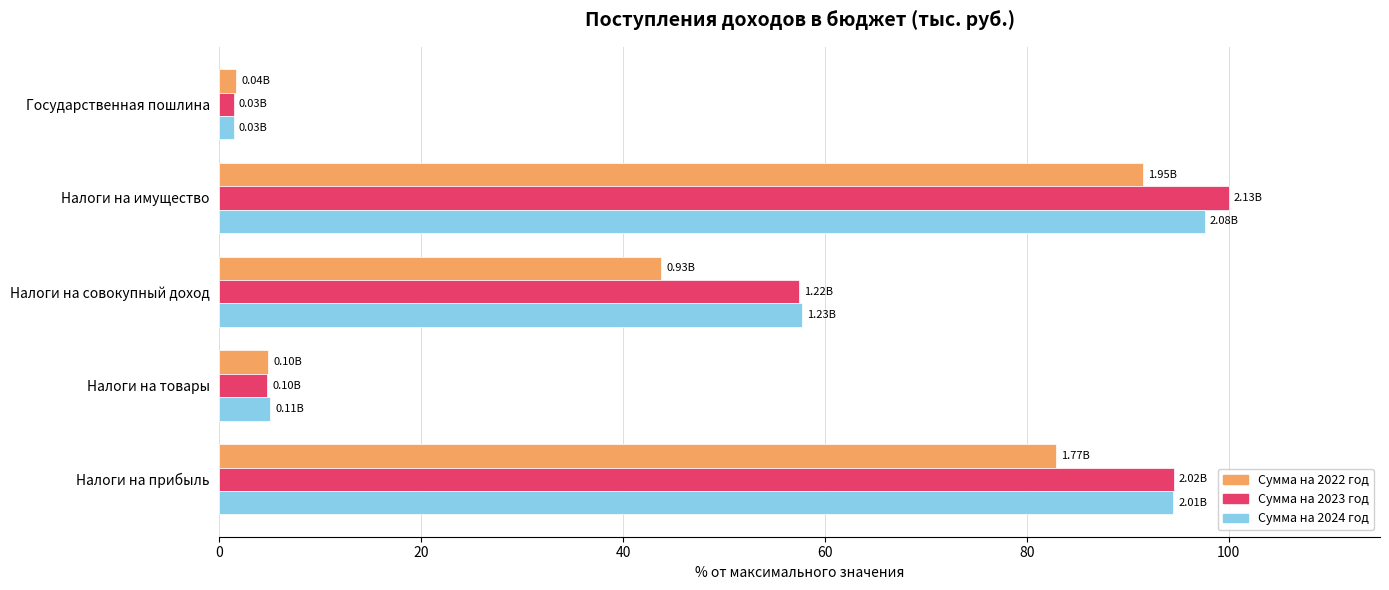

Between Налоги на товары and Налоги на имущество, which series saw the biggest shift?

Сумма на 2023 год